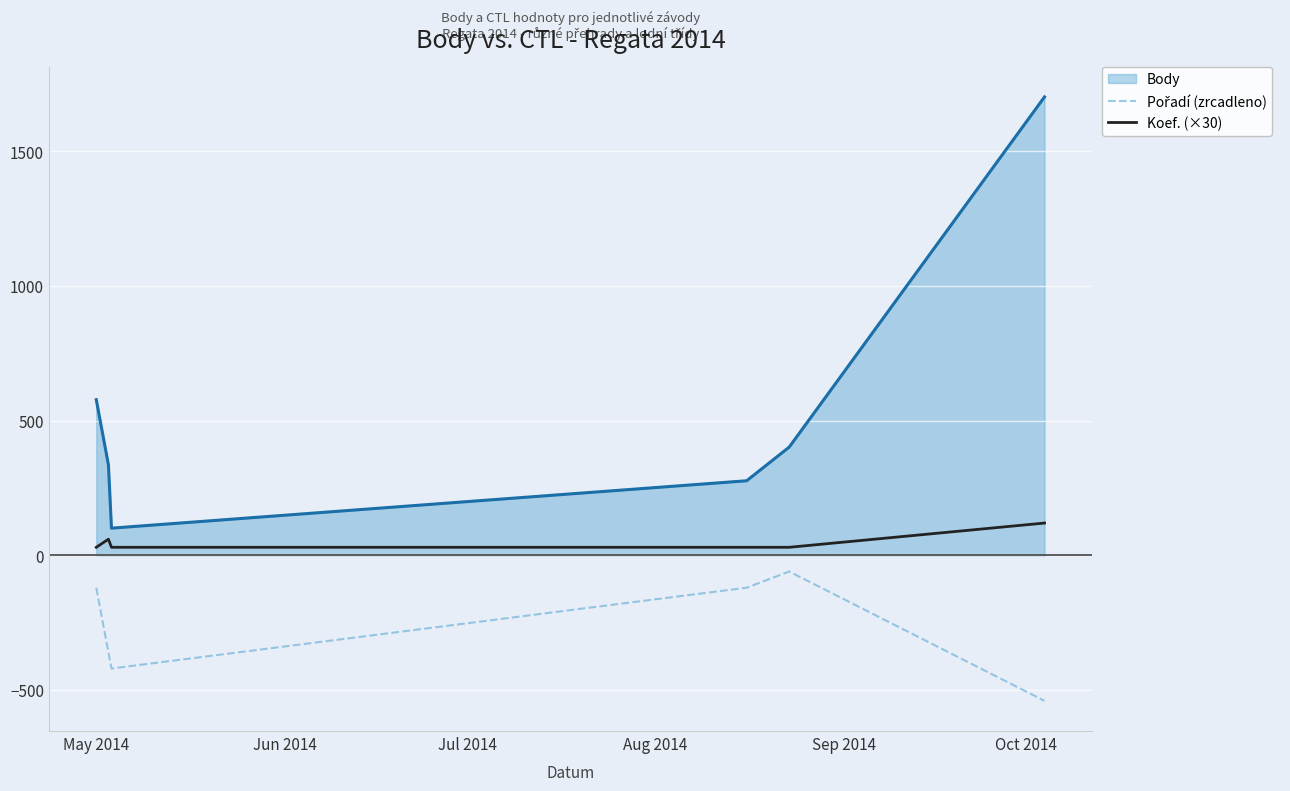

What is the difference between the maximum and minimum values in the Body series?

1601